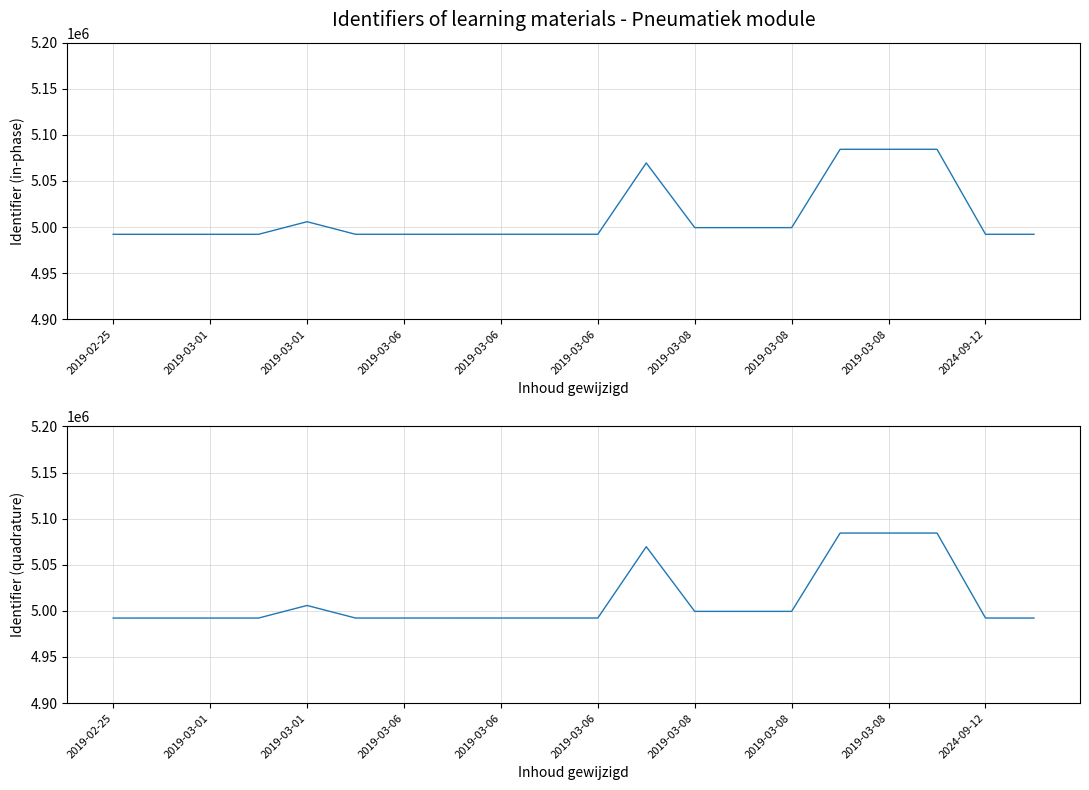

What is the difference between the maximum and minimum values?

92183